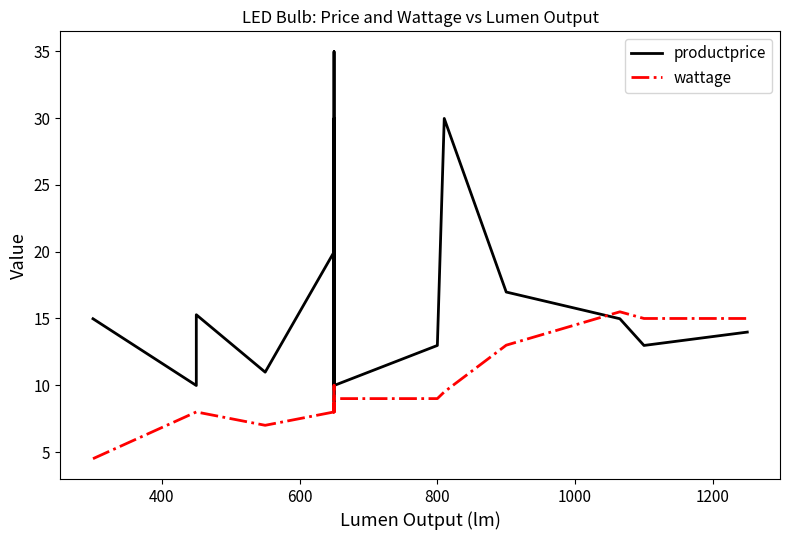

How many series are shown in this chart?

2